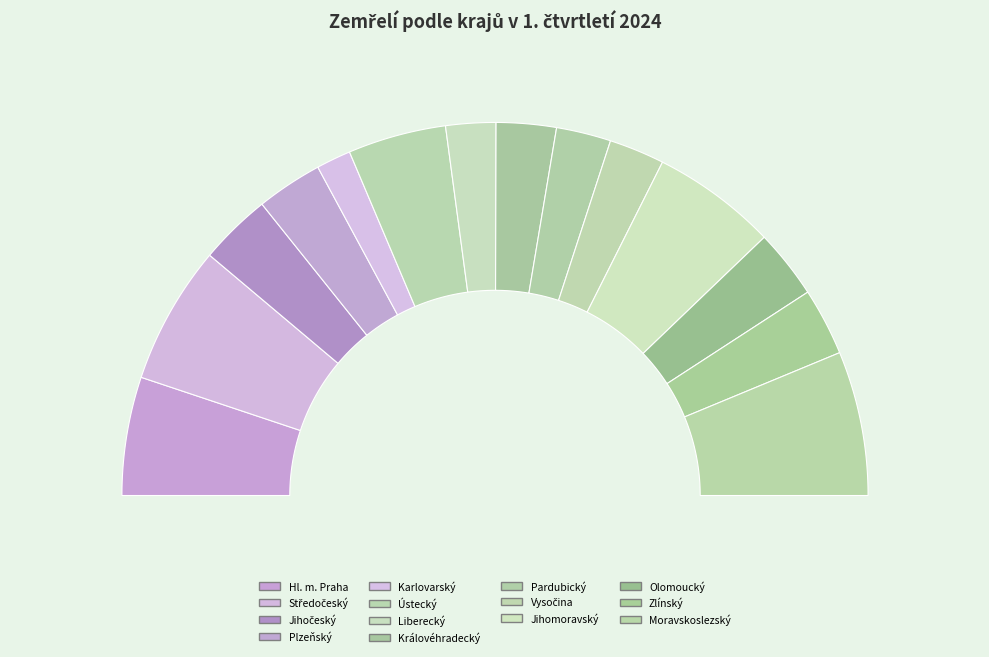

Is there a majority slice in this chart?

No